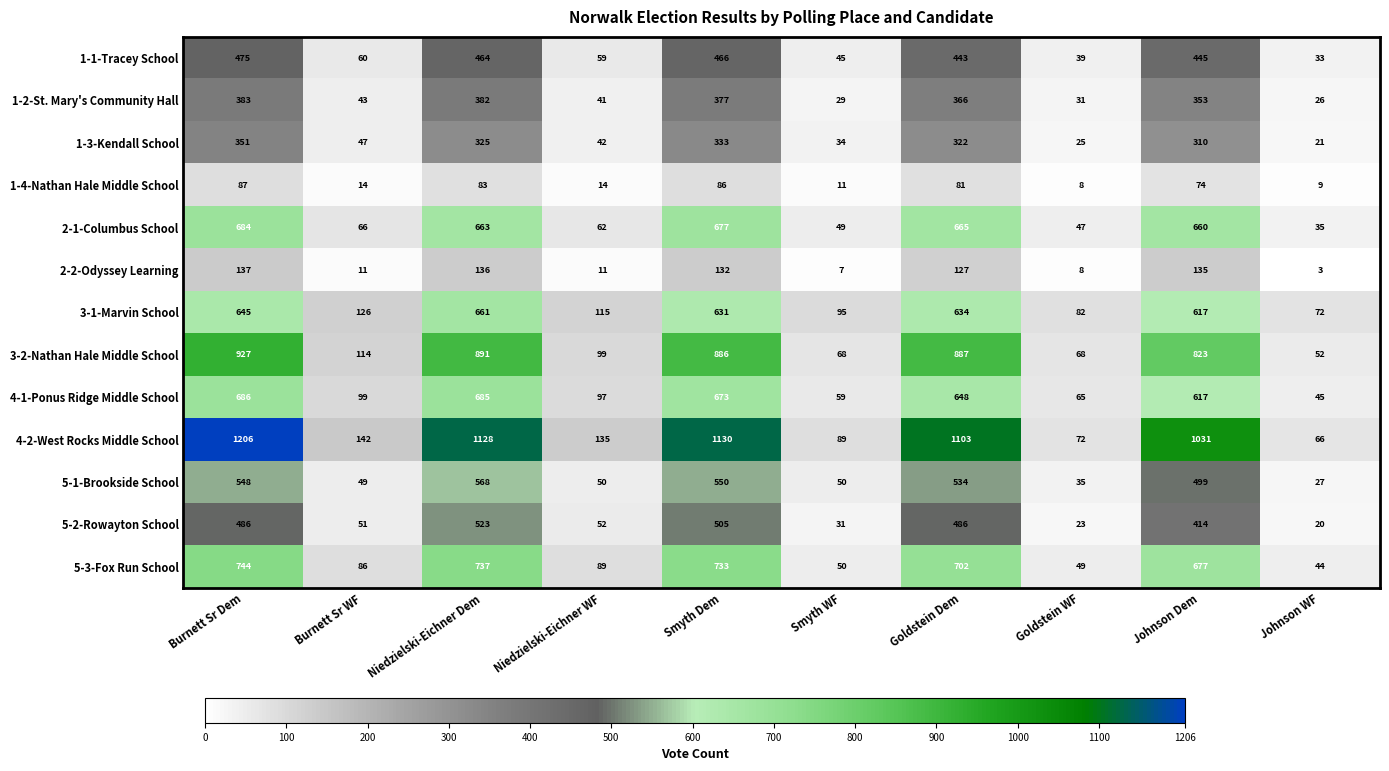

Read the 4-2-West Rocks Middle School value at Johnson WF, to the nearest 10.

70